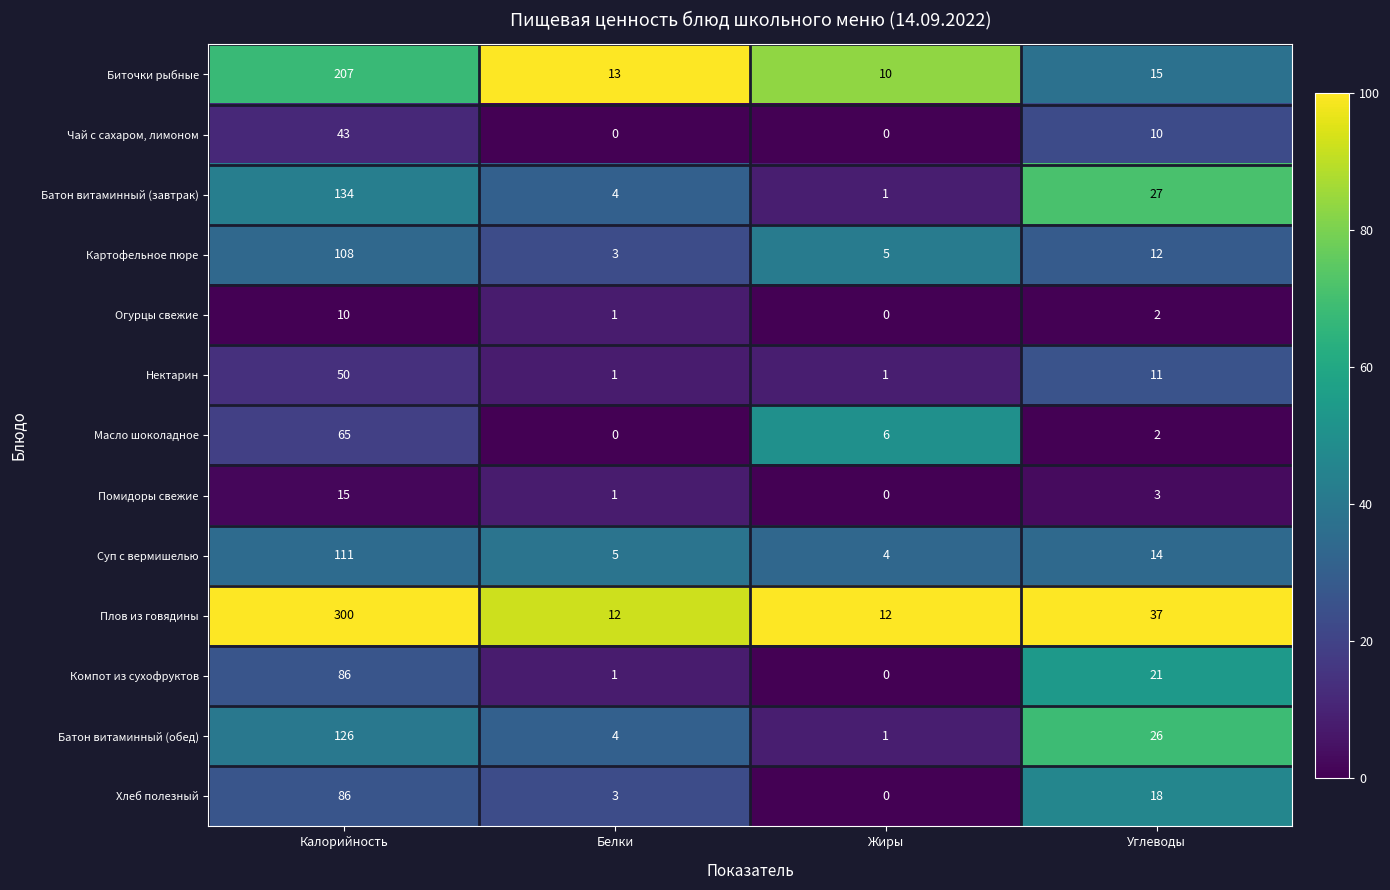

What is the difference between the maximum and minimum values in the Хлеб полезный series?

86